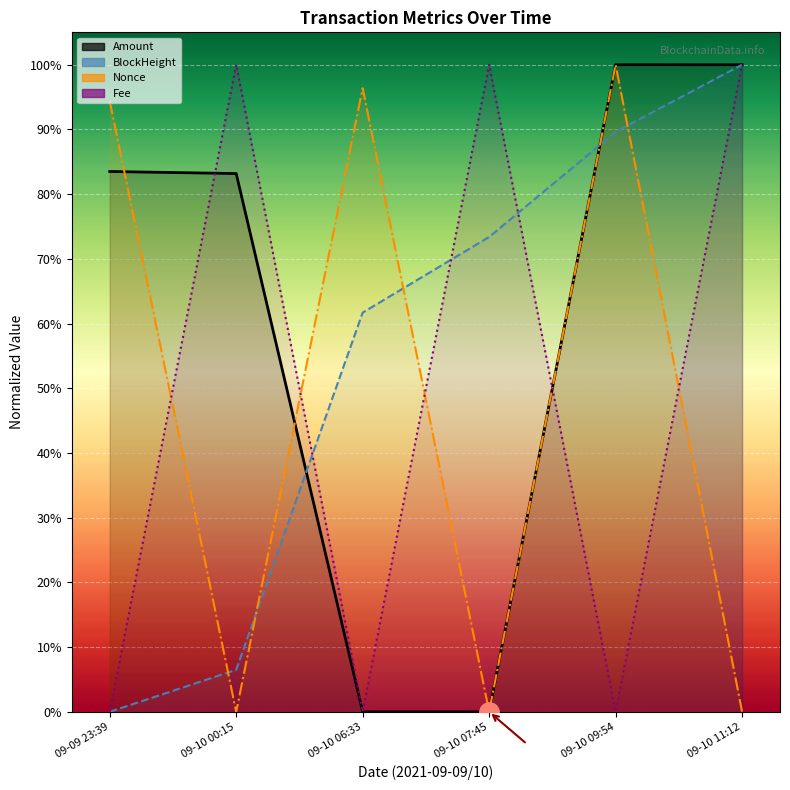

What is the sum of all Nonce values?

2.9